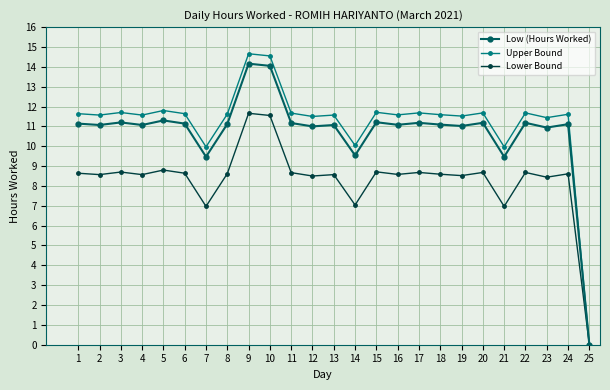

Which series has the largest range (max minus min)?

Upper Bound